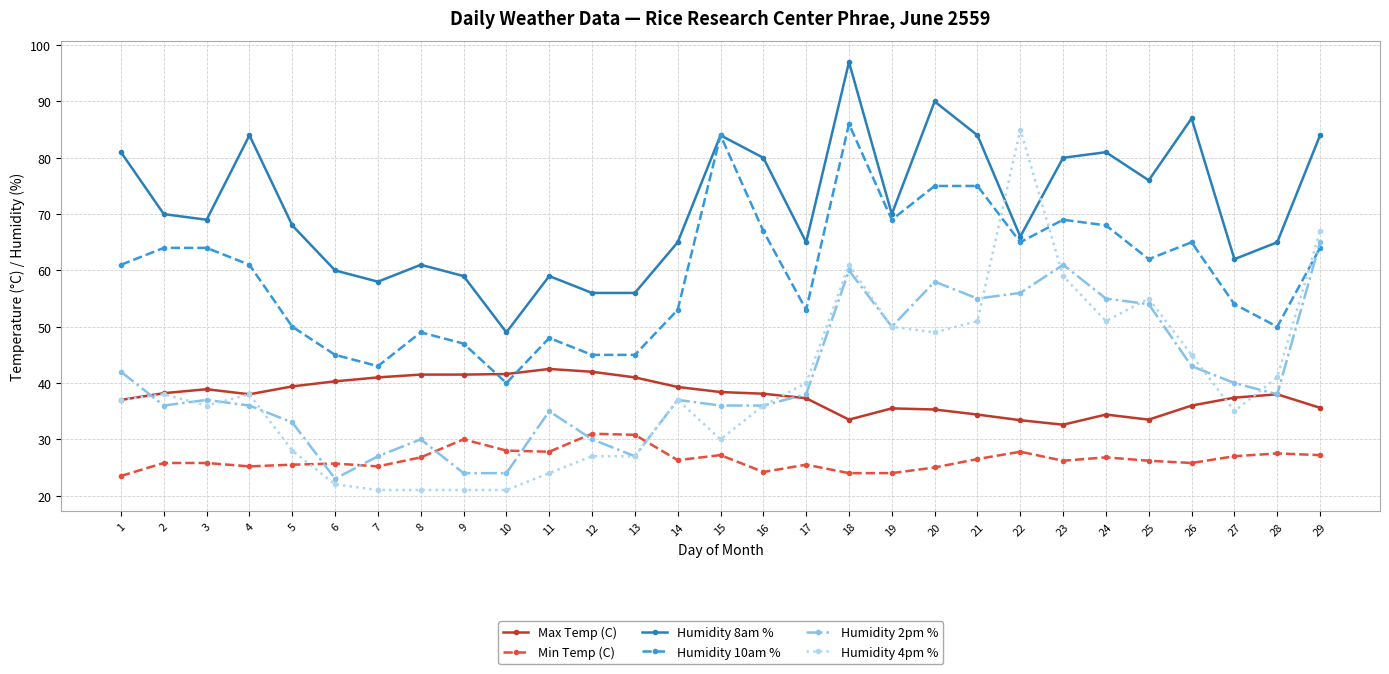

After their last crossing, which series has the higher values: Humidity 2pm % or Humidity 10am %?

Humidity 2pm %